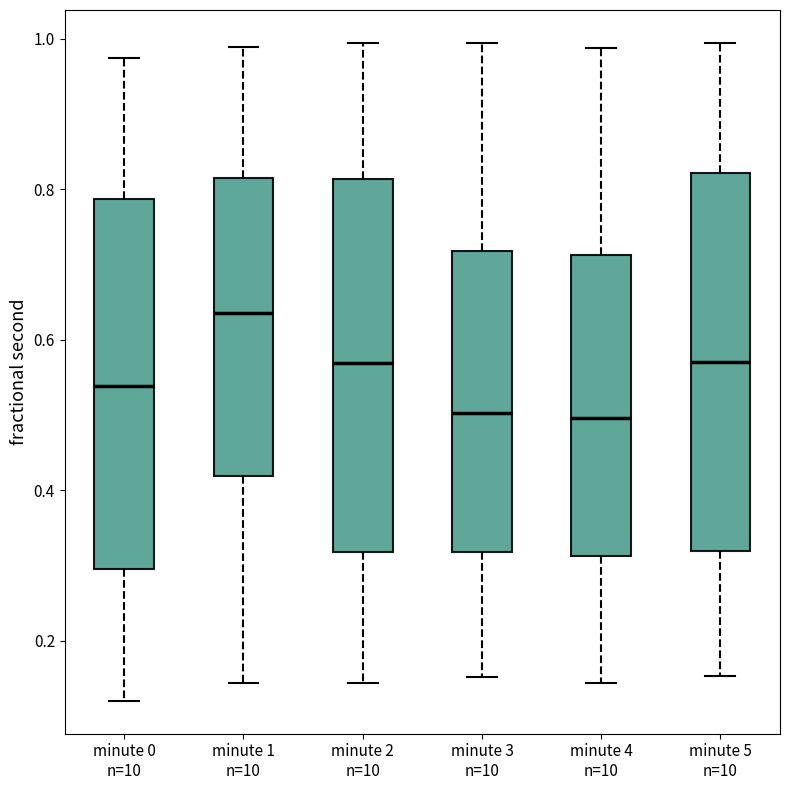

Reading left to right, read every box against the y-axis: the position of its median line, the range the box covers, and the ends of its whiskers. The values are not printed on the chart, so give them approximately, as read against the axis.

minute 0 n=10: median 0.54, box 0.30 to 0.78, whiskers 0.12 to 0.98
minute 1 n=10: median 0.64, box 0.42 to 0.82, whiskers 0.14 to 0.98
minute 2 n=10: median 0.56, box 0.32 to 0.82, whiskers 0.14 to 1.00
minute 3 n=10: median 0.50, box 0.32 to 0.72, whiskers 0.16 to 1.00
minute 4 n=10: median 0.50, box 0.32 to 0.72, whiskers 0.14 to 0.98
minute 5 n=10: median 0.58, box 0.32 to 0.82, whiskers 0.16 to 1.00